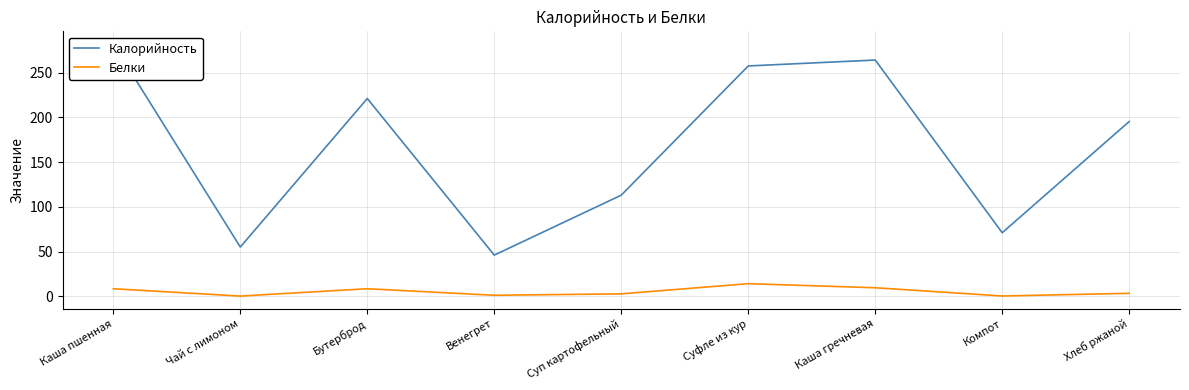

At which label does Калорийность reach its peak?

Каша пшенная